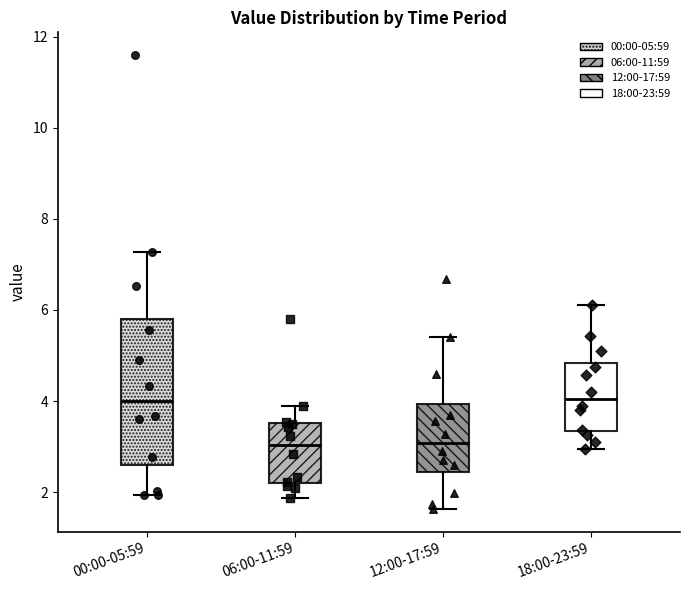

Comparing the boxes themselves (not the whiskers), which one is the tallest?

00:00-05:59